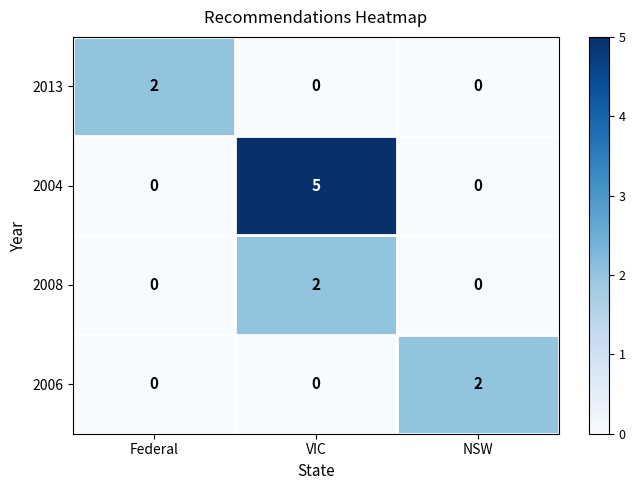

What is the sum of all 2004 values?

5